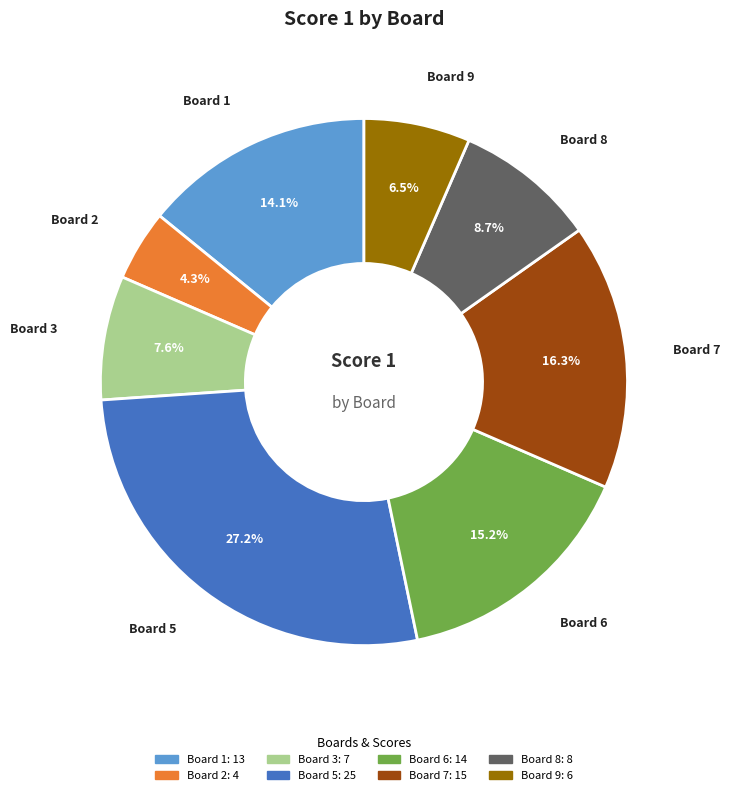

Does any single category account for the majority?

No